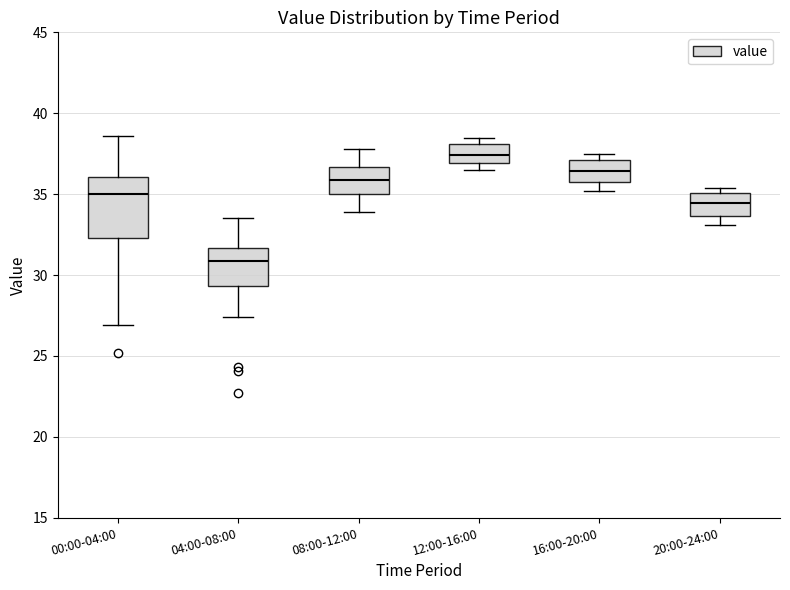

Which box is the tallest, from its lower edge to its upper edge?

00:00-04:00